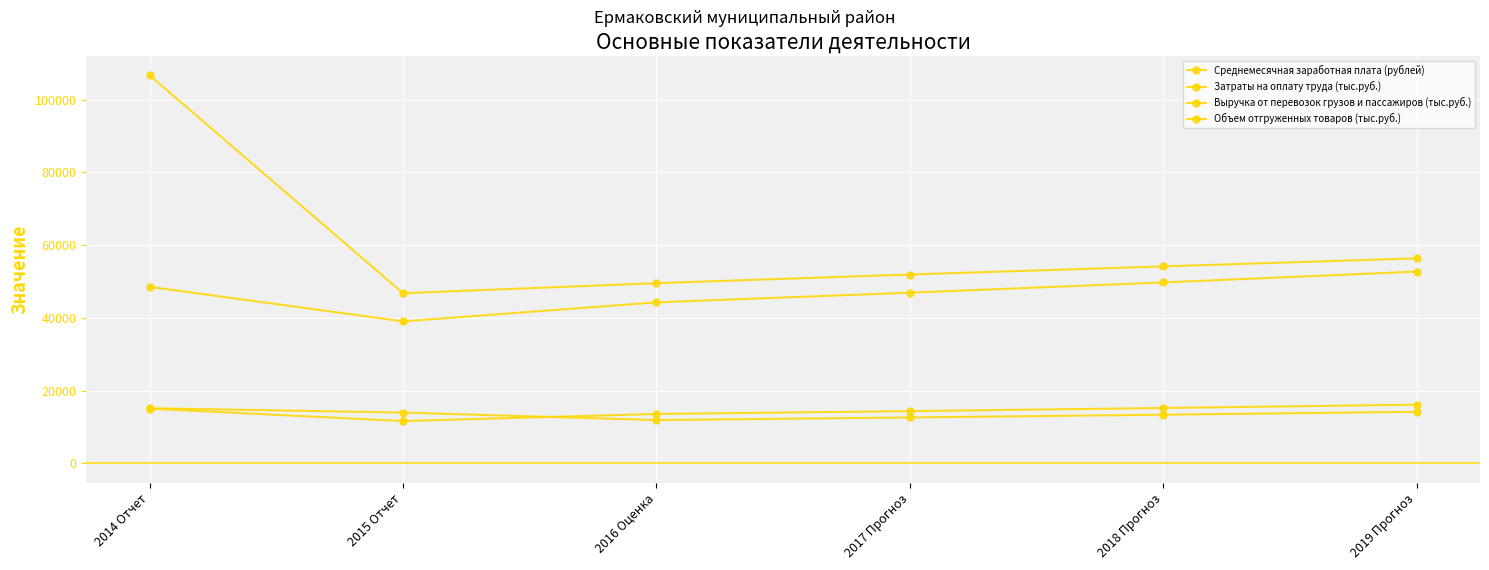

Reading left to right, transcribe all the data shown in this chart.

Среднемесячная заработная плата (рублей): 2014 Отчет=15036.0	2015 Отчет=11629.0	2016 Оценка=13578.0	2017 Прогноз=14360.0	2018 Прогноз=15222.0	2019 Прогноз=16135.0
Затраты на оплату труда (тыс.руб.): 2014 Отчет=15156.0	2015 Отчет=13955.0	2016 Оценка=11900.0	2017 Прогноз=12614.0	2018 Прогноз=13370.0	2019 Прогноз=14173.0
Выручка от перевозок грузов и пассажиров (тыс.руб.): 2014 Отчет=48524.9	2015 Отчет=39034.0	2016 Оценка=44268.0	2017 Прогноз=46924.0	2018 Прогноз=49739.0	2019 Прогноз=52723.0
Объем отгруженных товаров (тыс.руб.): 2014 Отчет=106678.6	2015 Отчет=46780.7	2016 Оценка=49538.2	2017 Прогноз=51916.1	2018 Прогноз=54148.5	2019 Прогноз=56368.6